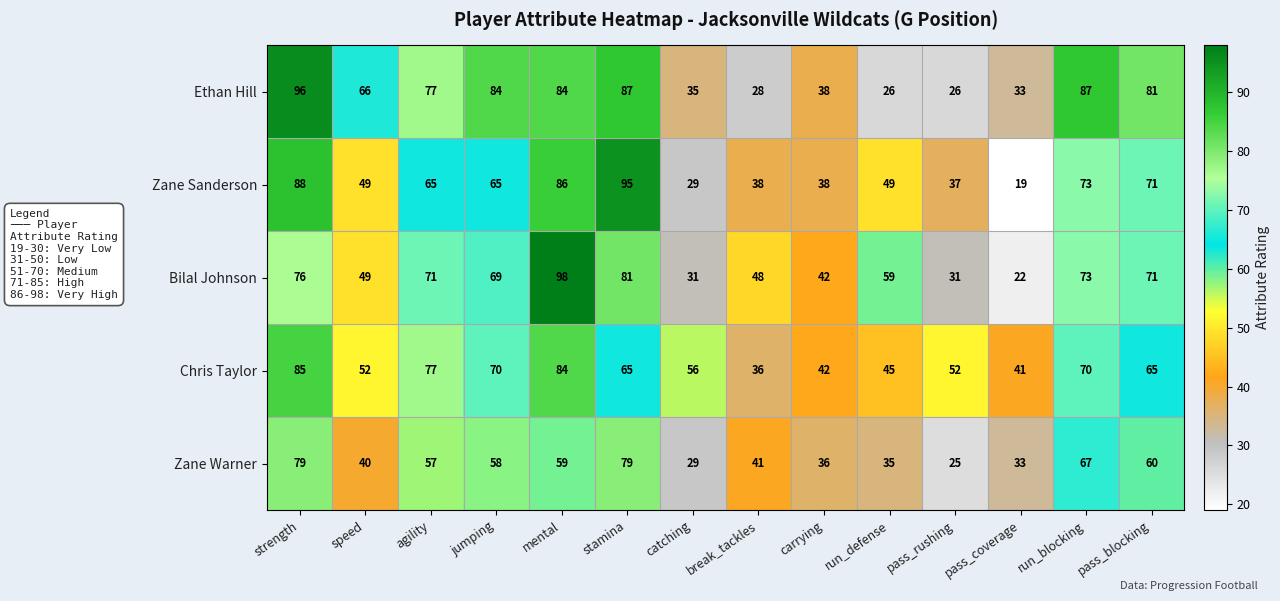

True or false: Bilal Johnson has a value of 71 at agility.

True